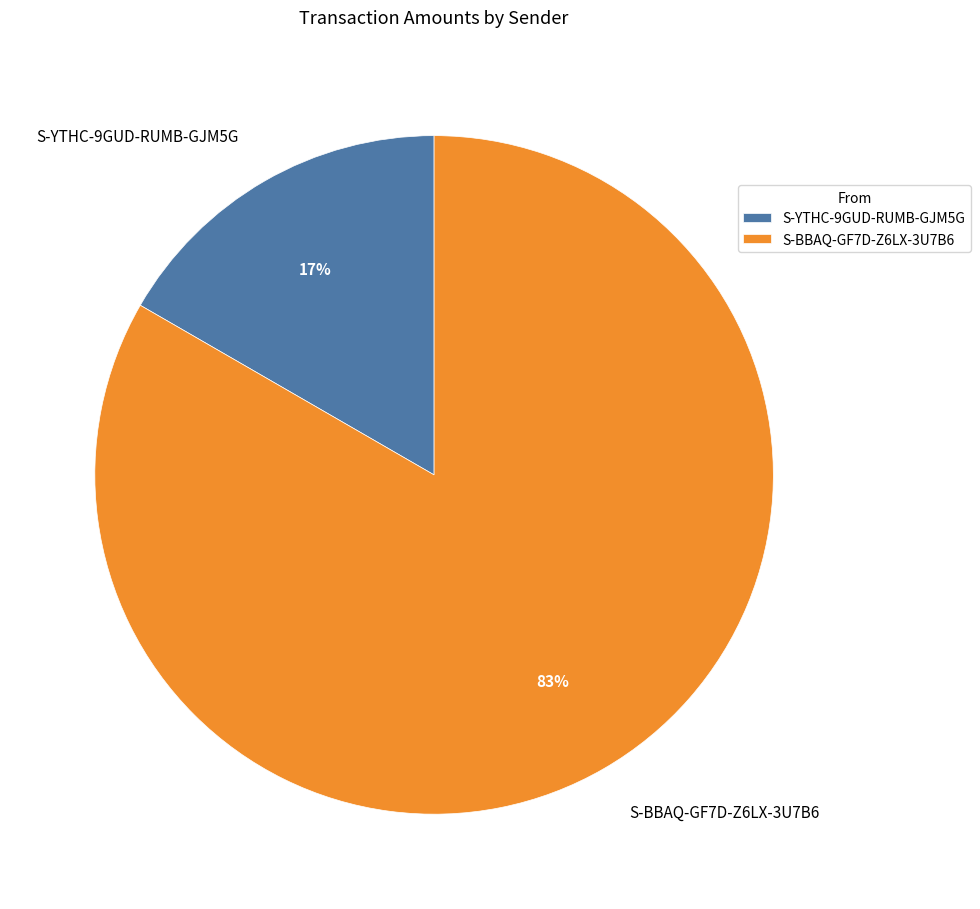

Do S-BBAQ-GF7D-Z6LX-3U7B6 and S-YTHC-9GUD-RUMB-GJM5G together represent more than half of the pie?

Yes